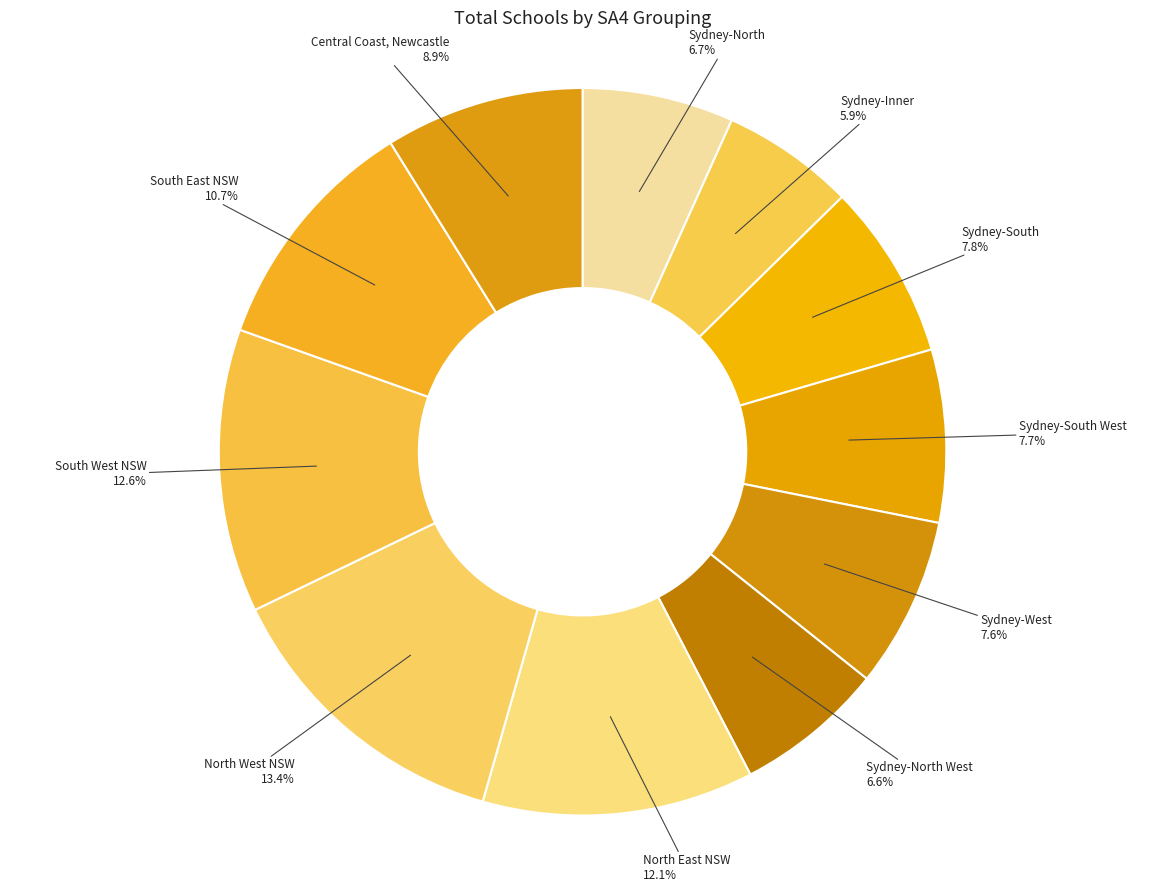

To the nearest percent, what is the average slice percentage?

9%